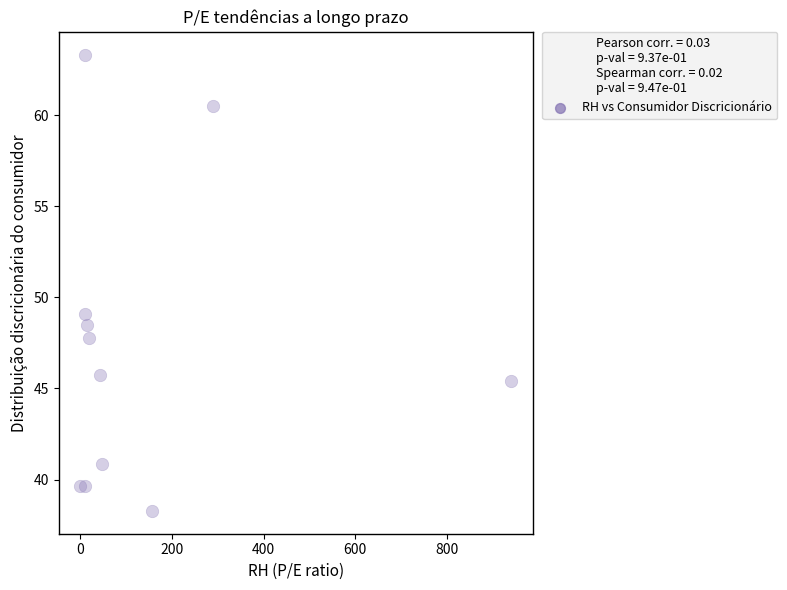

What Y value in the scatter plot is closest to 50?

49.1